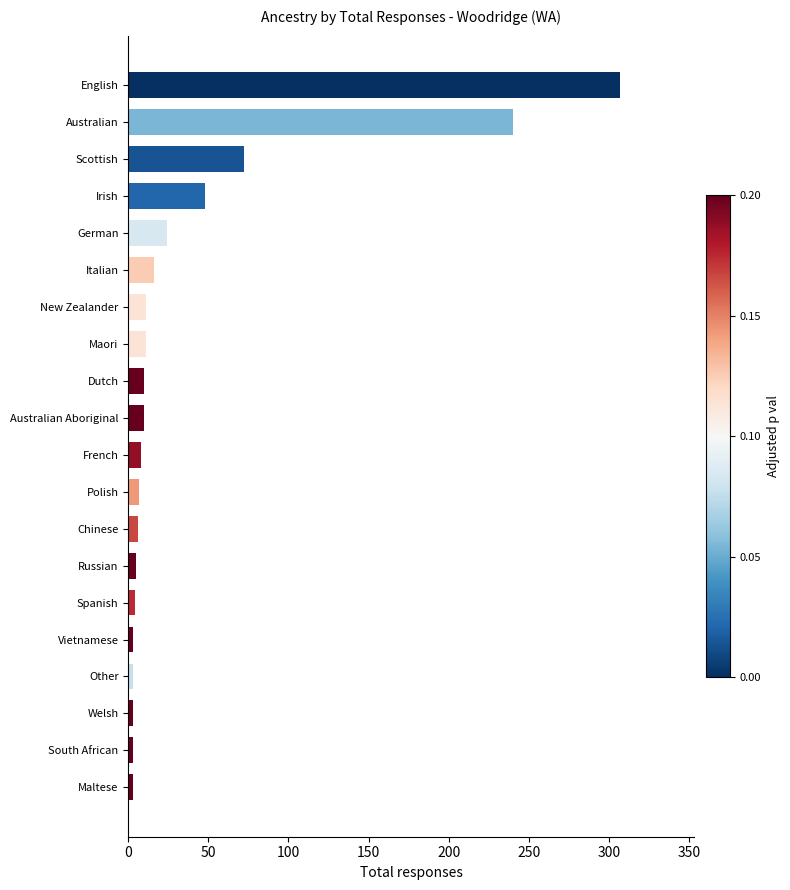

Which category has the highest value across all series?

English